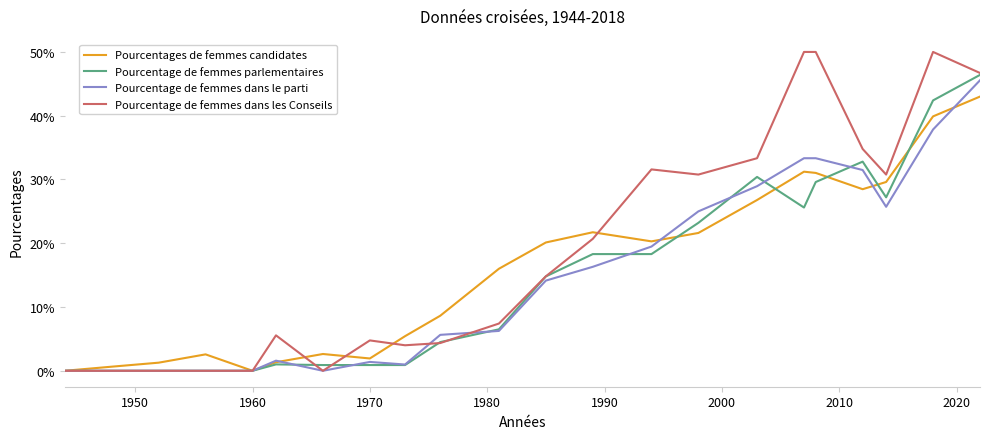

What are all the series names shown in the legend?

Pourcentages de femmes candidates, Pourcentage de femmes parlementaires, Pourcentage de femmes dans le parti, Pourcentage de femmes dans les Conseils